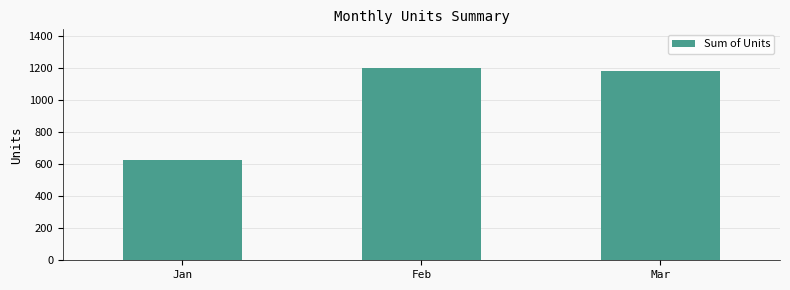

What is the value of the 3rd bar from the left?

1181